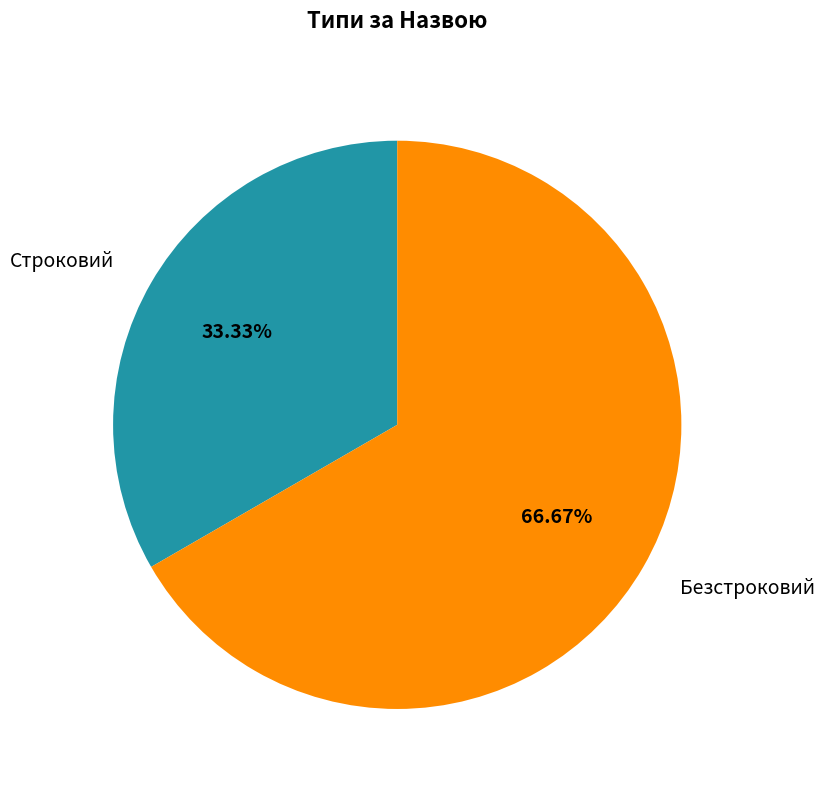

What percentage is the Безстроковий slice, to the nearest percent?

67%